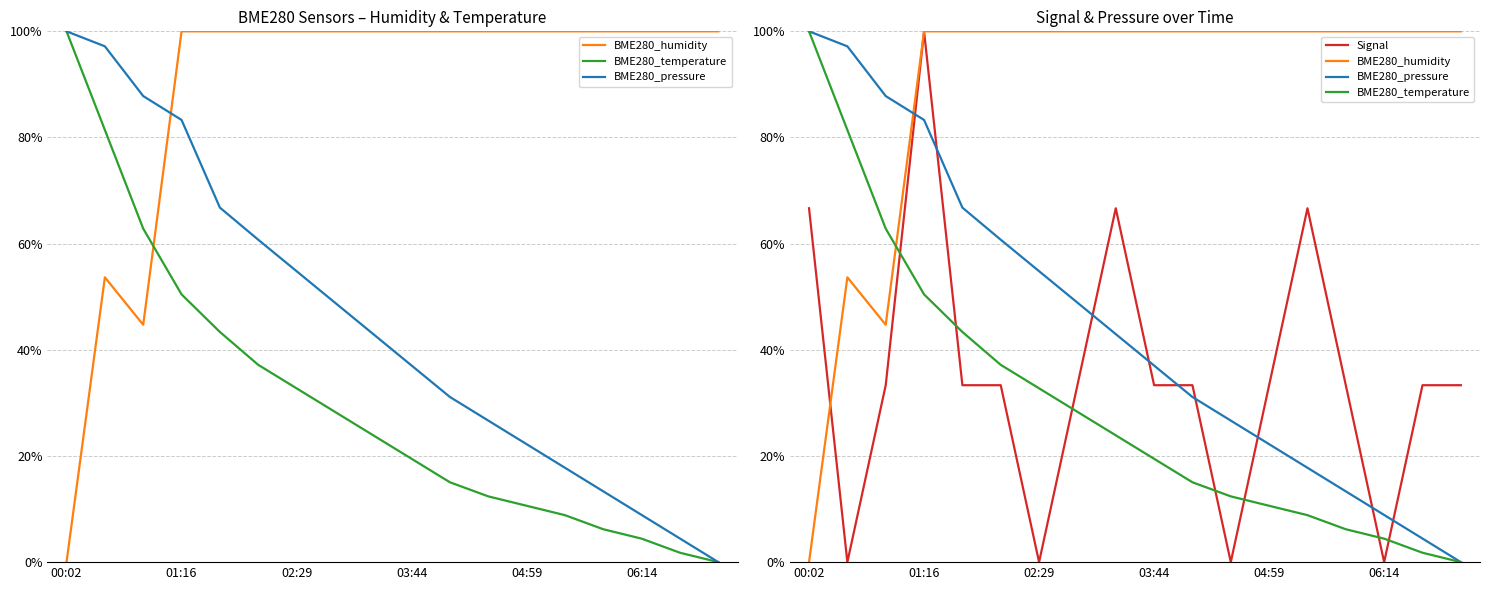

At which label does BME280_temperature first exceed 23?

00:02